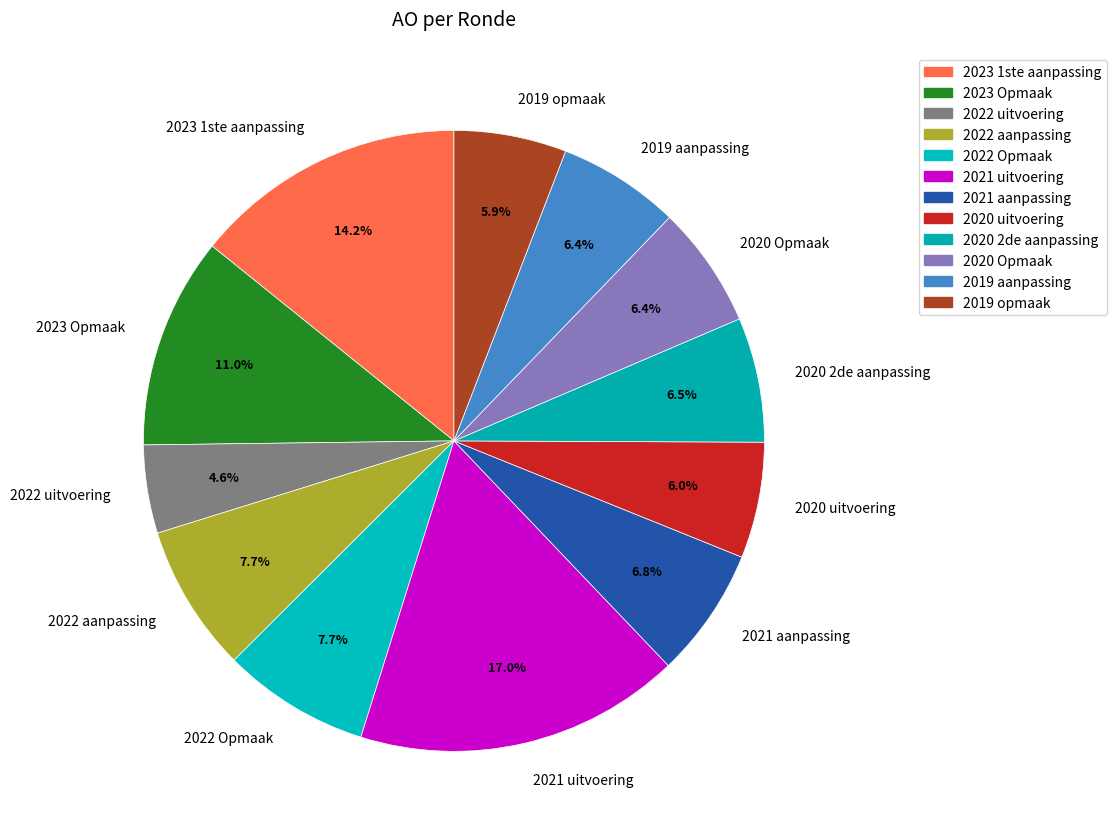

Between 2023 Opmaak and 2022 aanpassing, which is larger?

2023 Opmaak